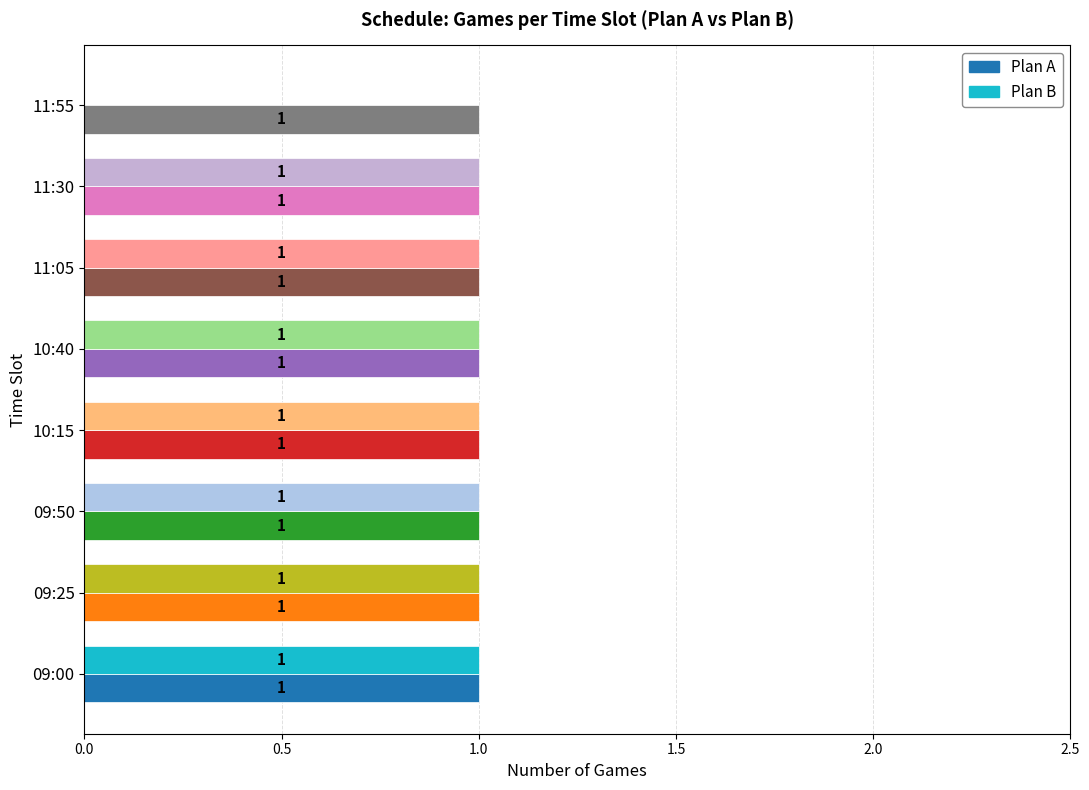

Count the Plan B values in the range 1 to 2.

7